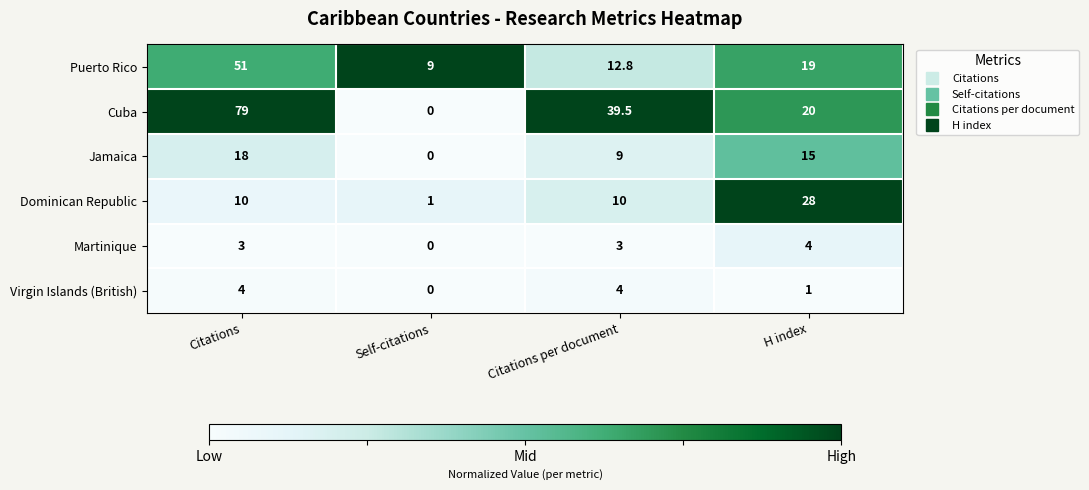

At Citations, list the series in order from largest to smallest.

Cuba, Puerto Rico, Jamaica, Dominican Republic, Virgin Islands (British), Martinique